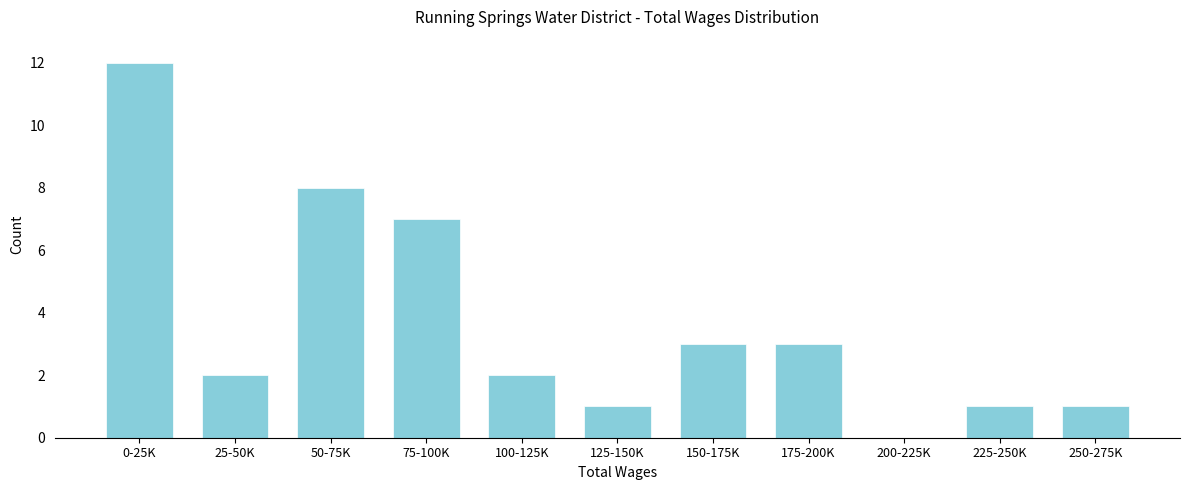

Reading left to right, list all the values displayed in this chart.

0-25K=12	25-50K=2	50-75K=8	75-100K=7	100-125K=2	125-150K=1	150-175K=3	175-200K=3	200-225K=0	225-250K=1	250-275K=1